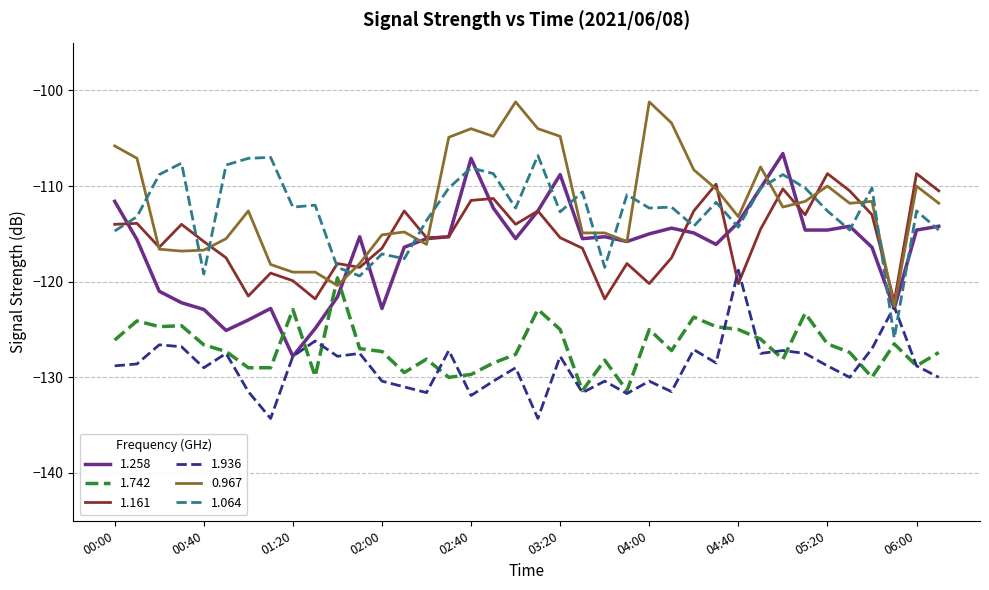

What is the smallest value displayed?

-134.3